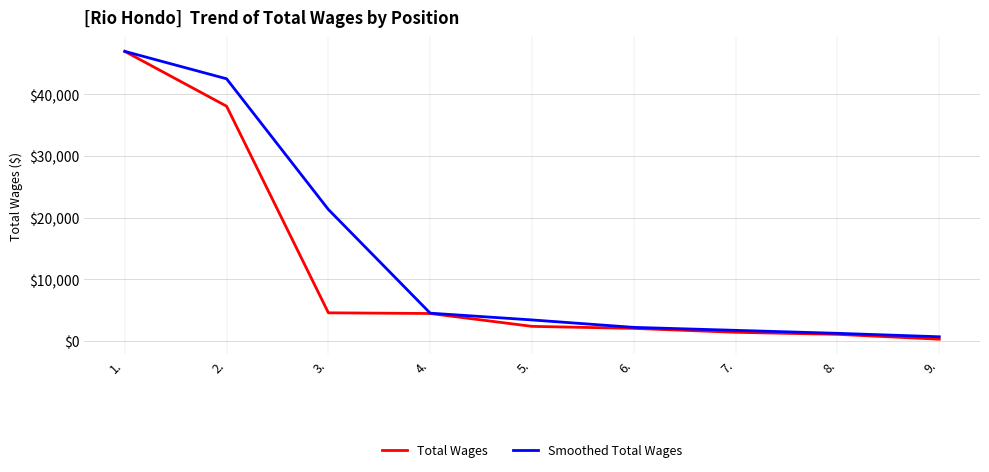

Between 5. and 9., which series saw the biggest shift?

Smoothed Total Wages